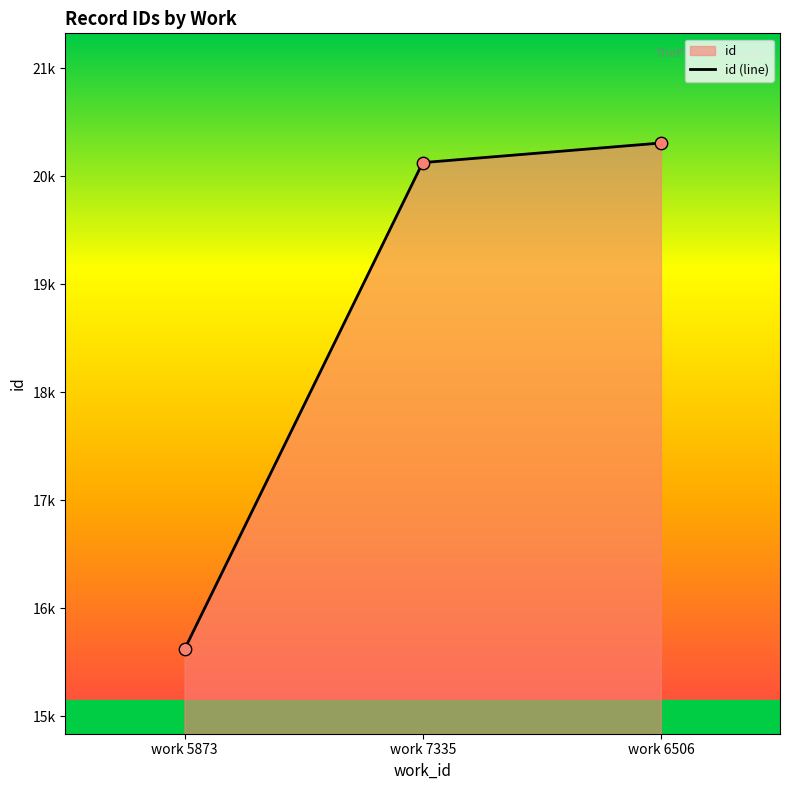

What is the change in value from work 7335 to work 6506?

+181.5